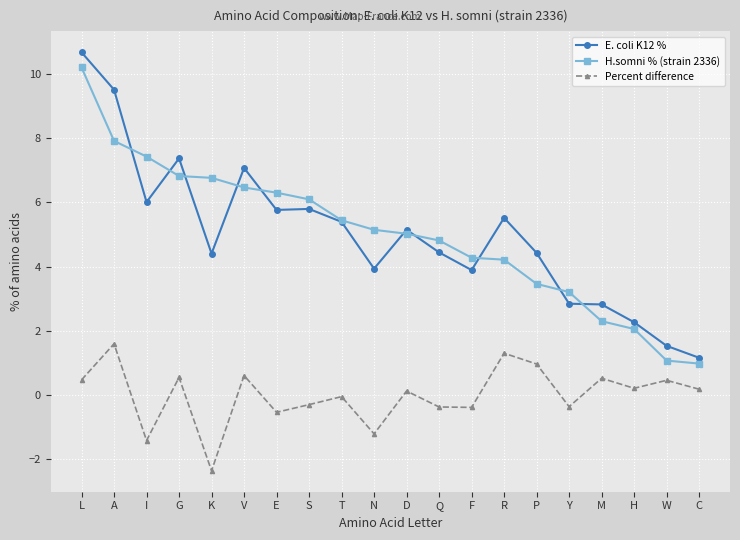

What is the value of the E. coli K12 % point at the 10th from the left?

3.9